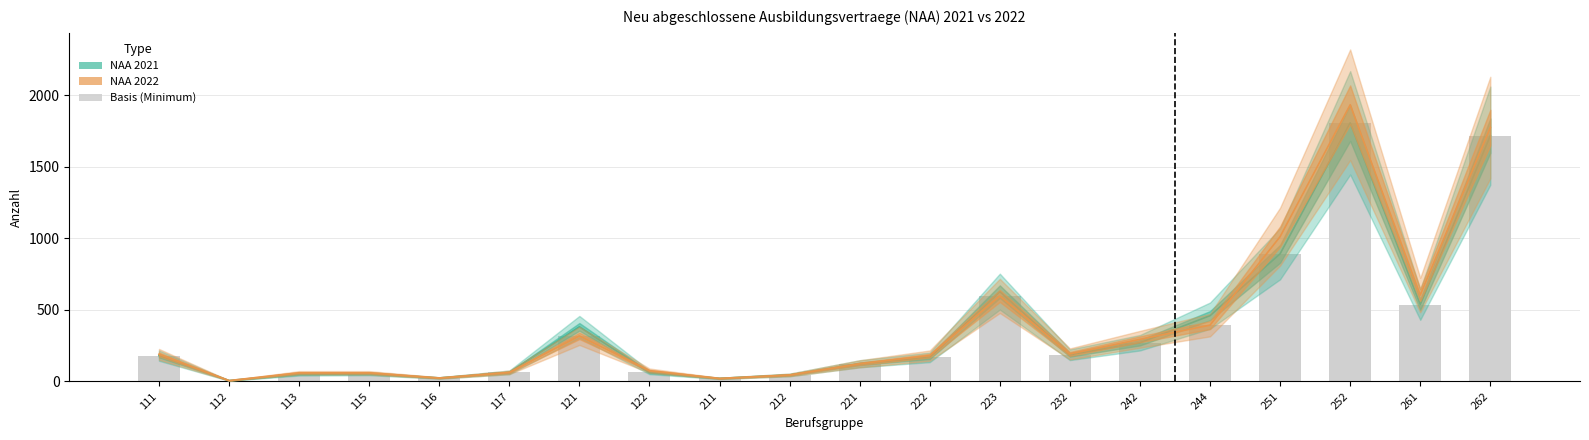

At which category is the sum across all series the highest?

252